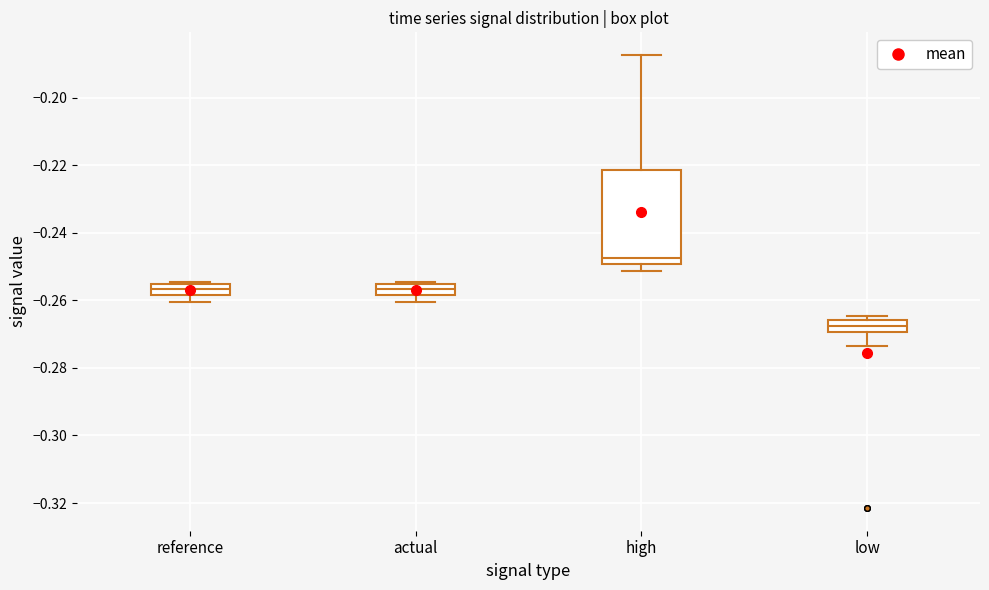

Which box's median line is the highest?

high